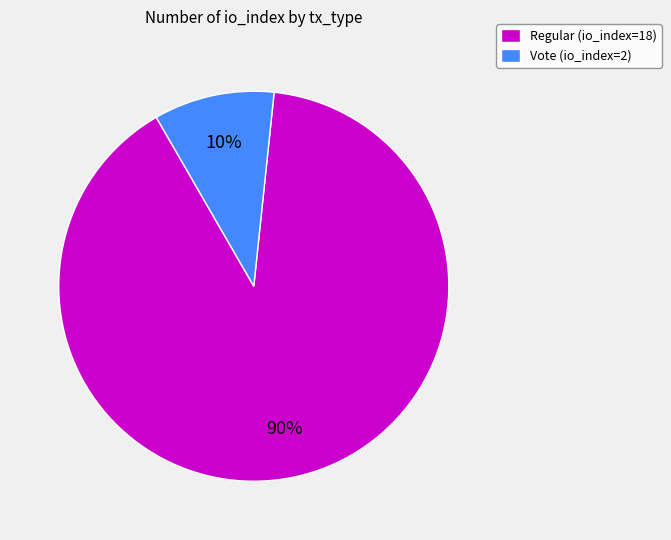

Which has a higher value, Regular (io_index=18) or Vote (io_index=2)?

Regular (io_index=18)